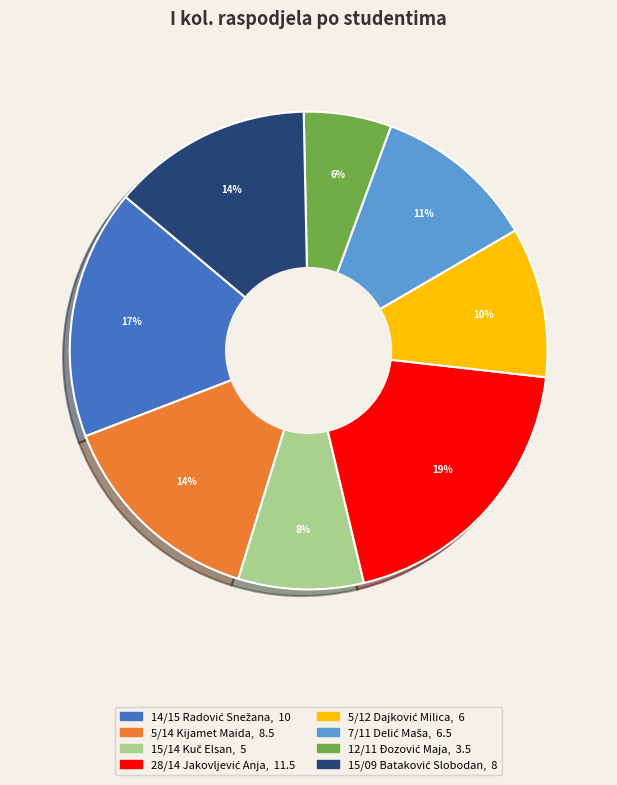

How many slices are in this pie chart?

8